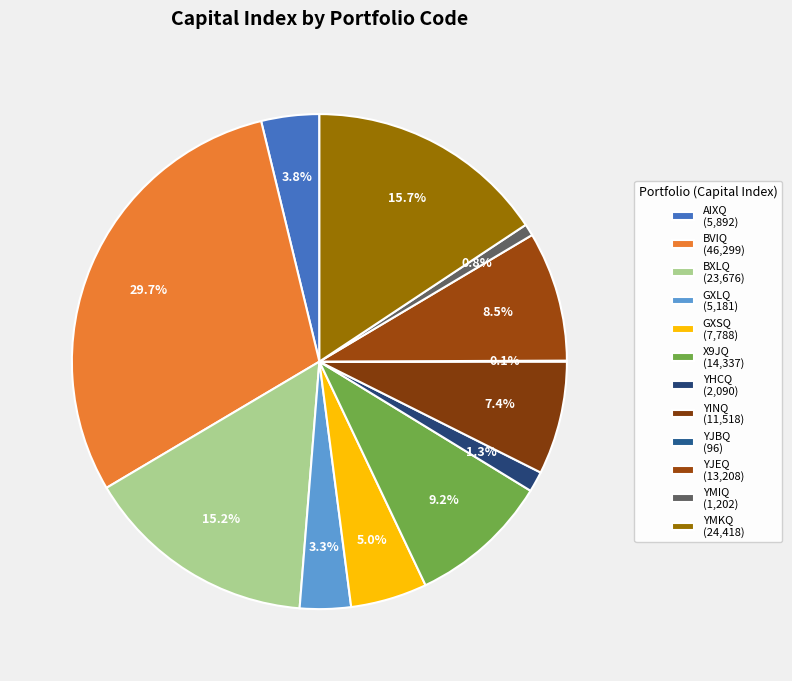

Is GXSQ the majority of the pie?

No